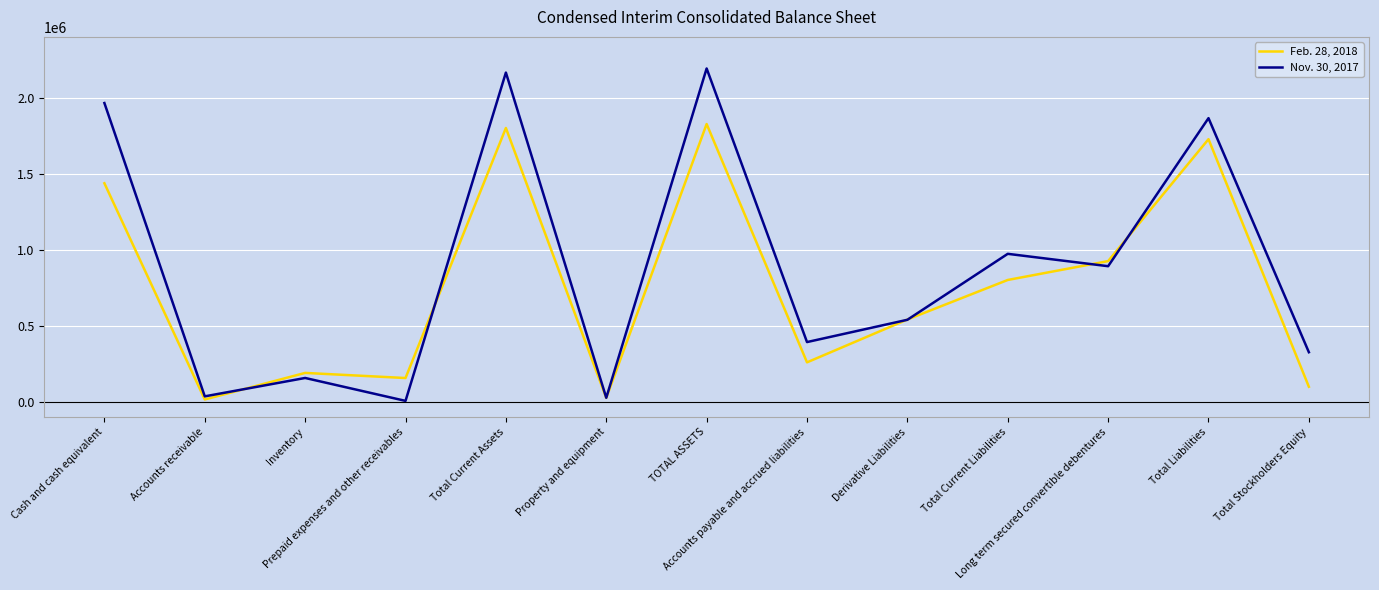

What is the total value across all series at Total Liabilities?

3593139